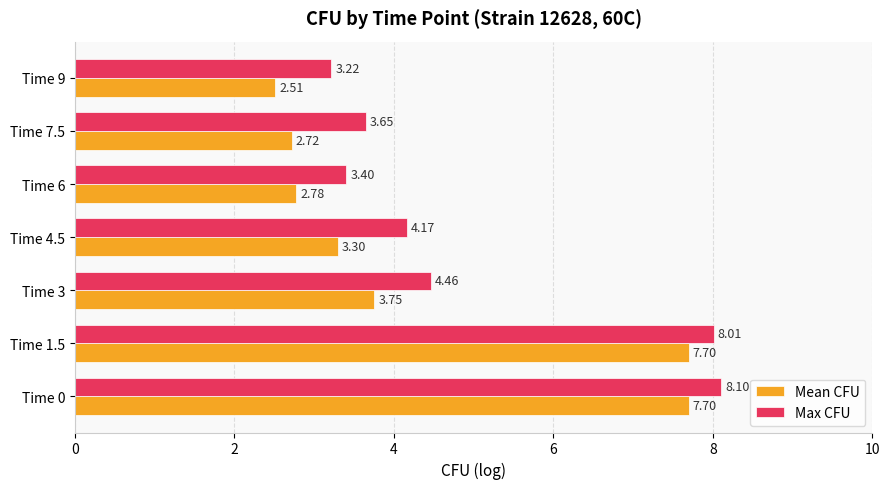

At which category does the chart reach its minimum across all series?

Time 9